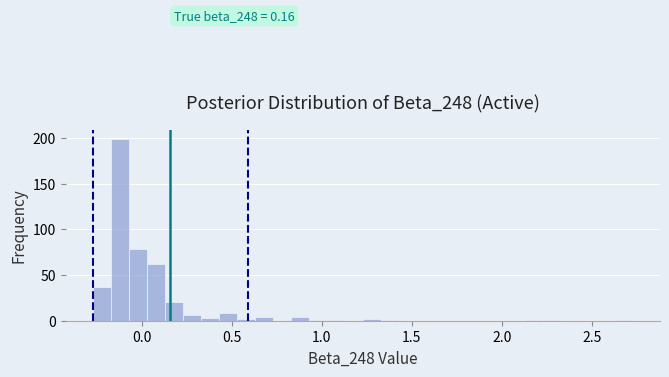

Around what value on the x-axis is the tallest bar? Give the approximate position of its centre, as read against the axis.

-0.10